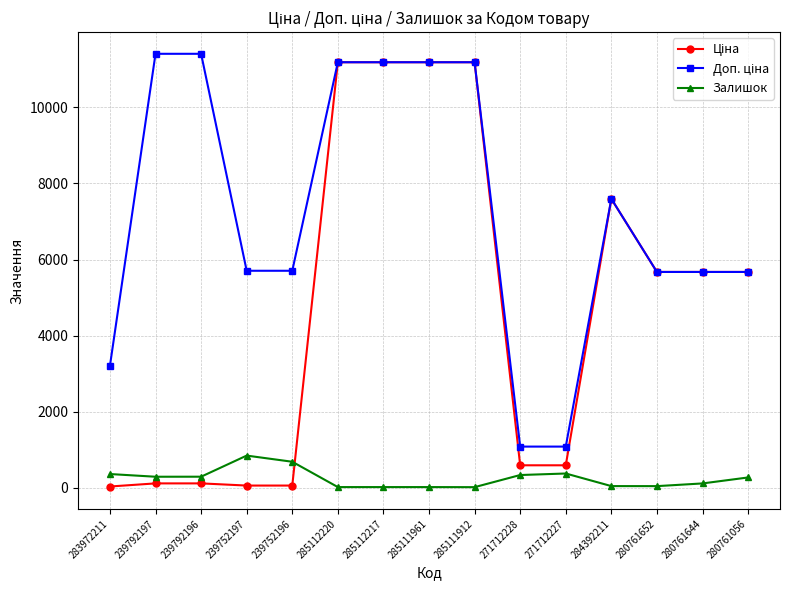

At how many categories does at least one series exceed 5917?

7